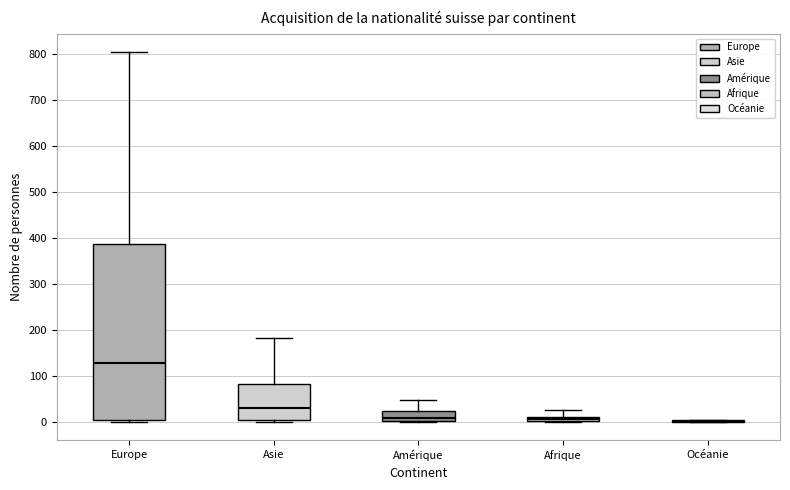

Which box is the tallest, from its lower edge to its upper edge?

Europe